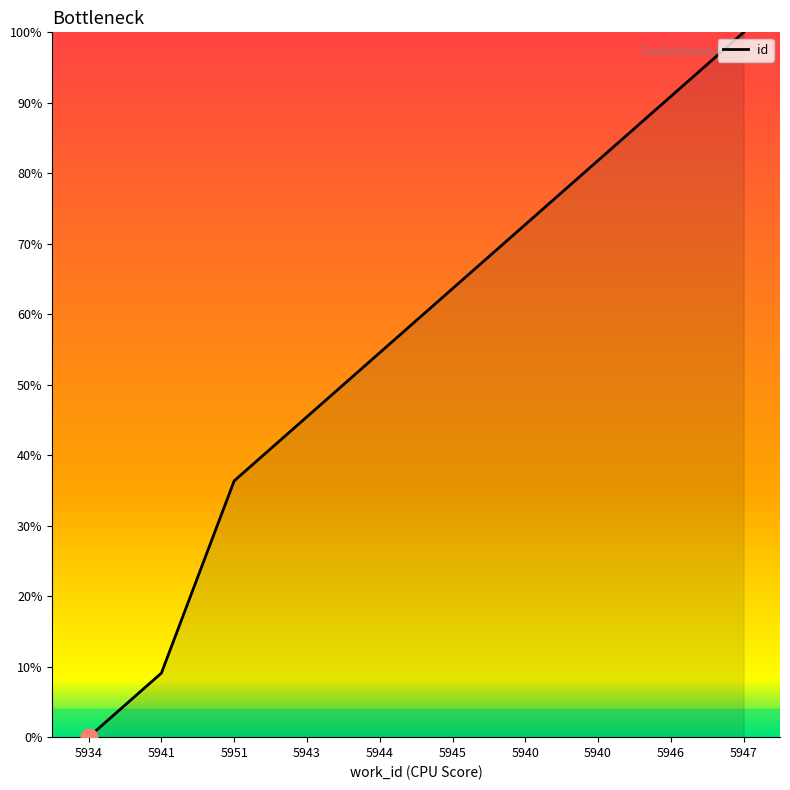

Is it true that the value at 5940 is 18.8?

False